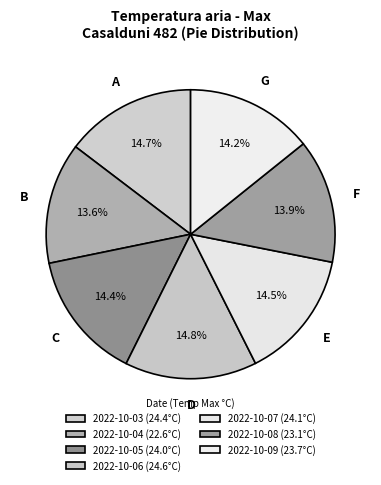

What percentage do 2022-10-09 and 2022-10-05 together represent?

28.6%